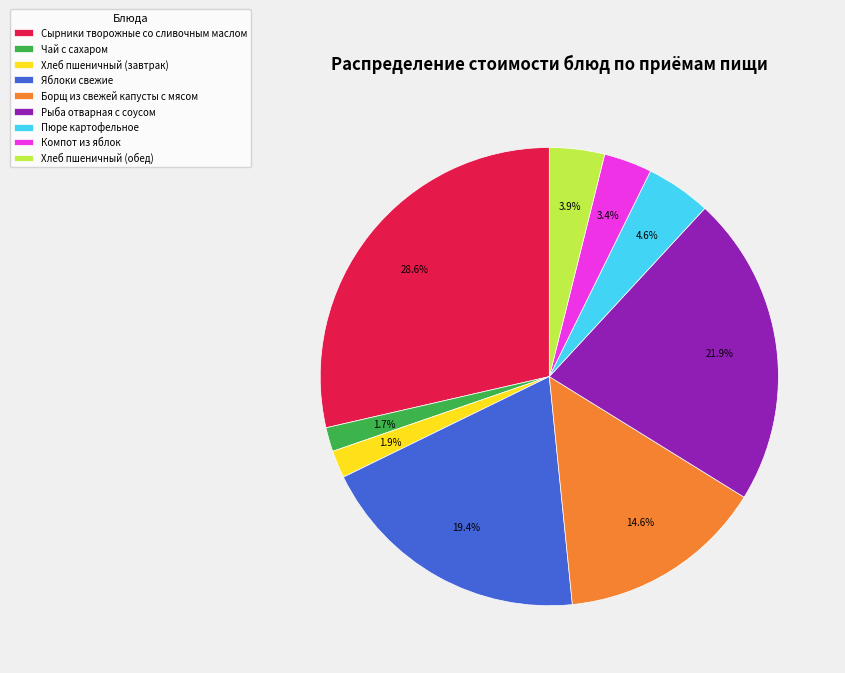

Does Компот из яблок account for over 50% of the chart?

No